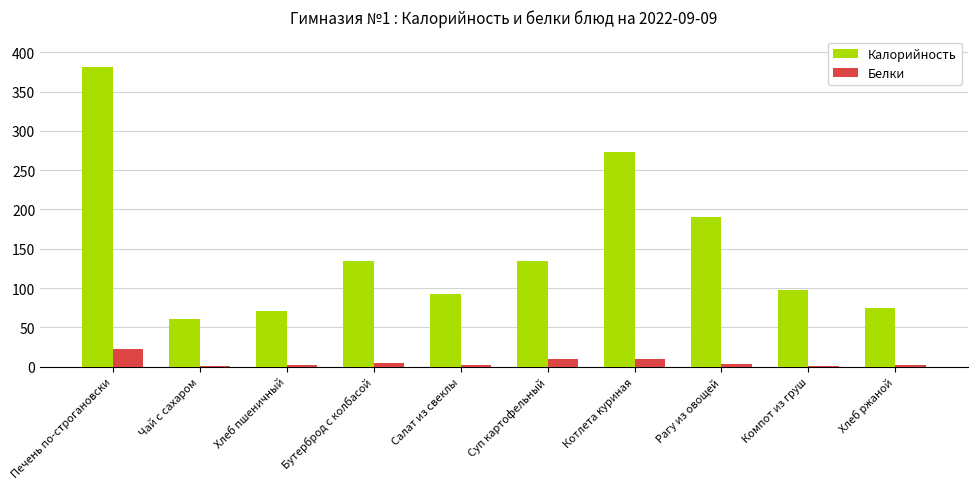

Is the value of Белки at Бутерброд с колбасой greater than the value of Калорийность at Хлеб пшеничный?

No